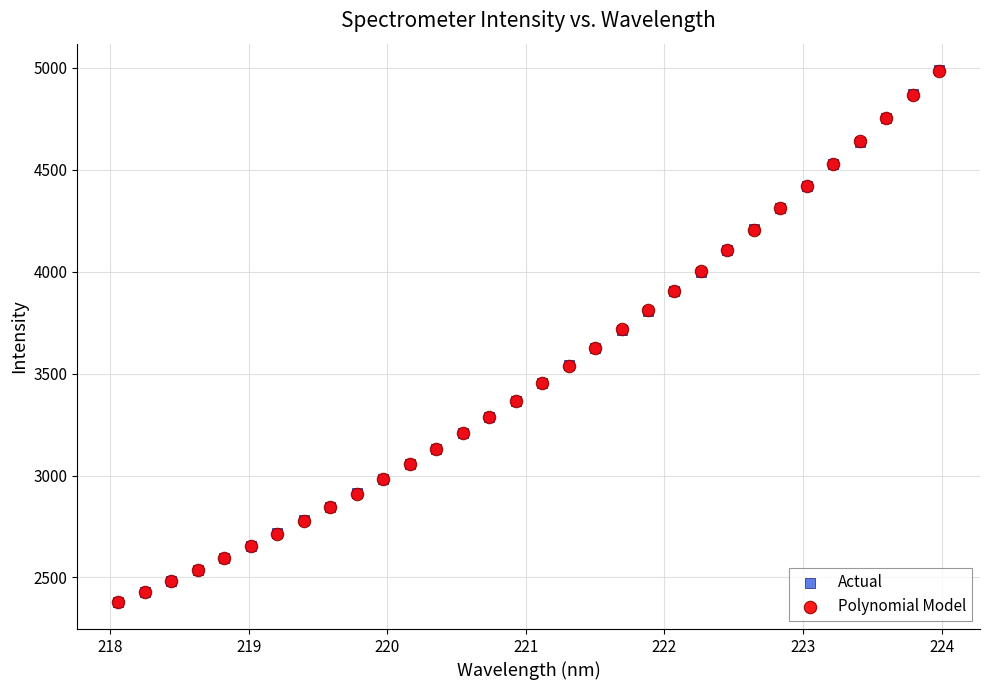

What are all the series names shown in the legend?

Actual, Polynomial Model